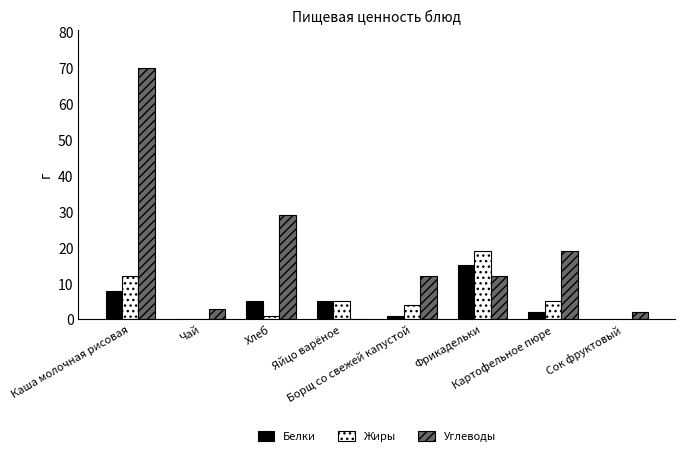

Which series has the largest total across all categories?

Углеводы